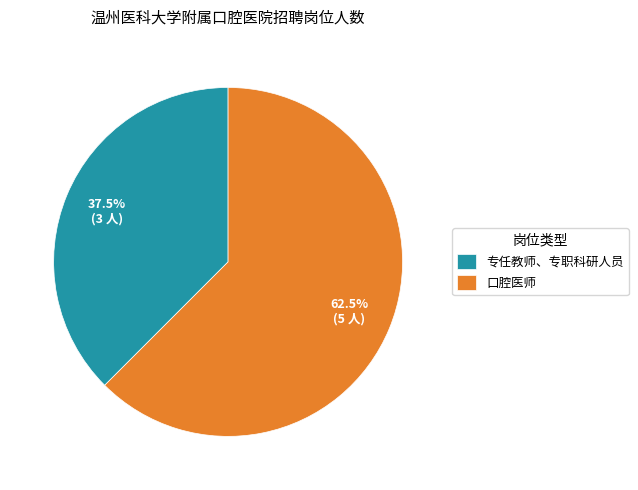

To the nearest percent, what is the combined percentage of 专任教师、专职科研人员 and 口腔医师?

100%